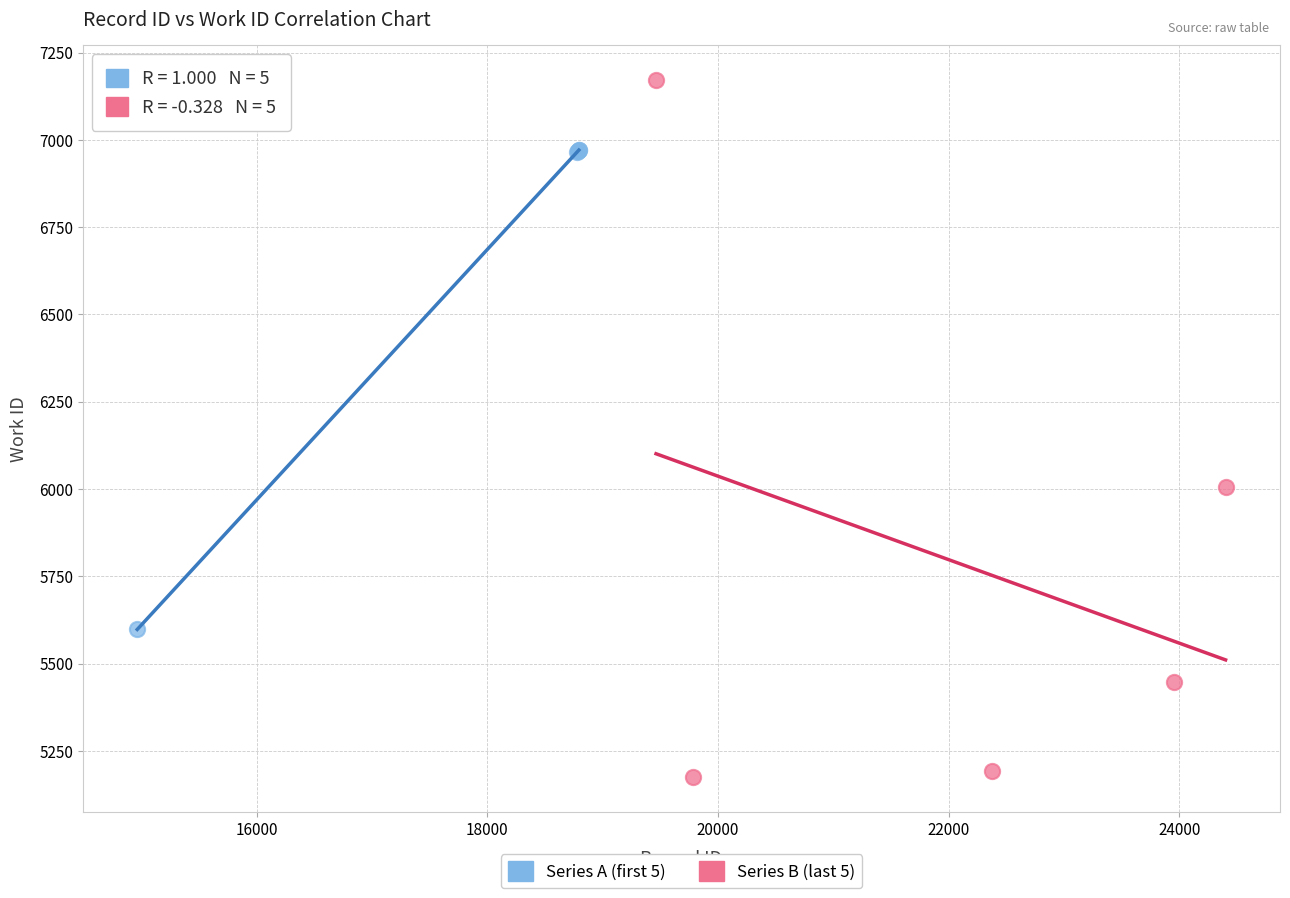

What are all the series names shown in the legend?

Series A (first 5), Series B (last 5)